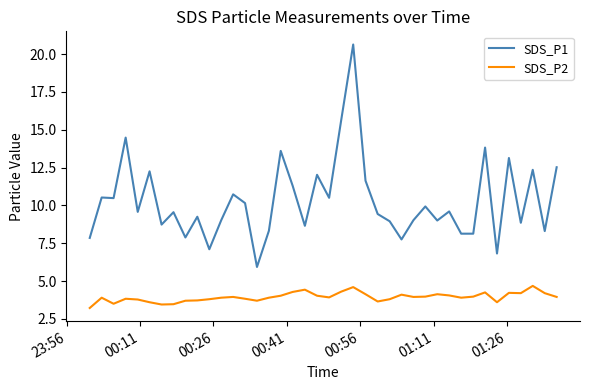

Which series has the largest total across all categories?

SDS_P1